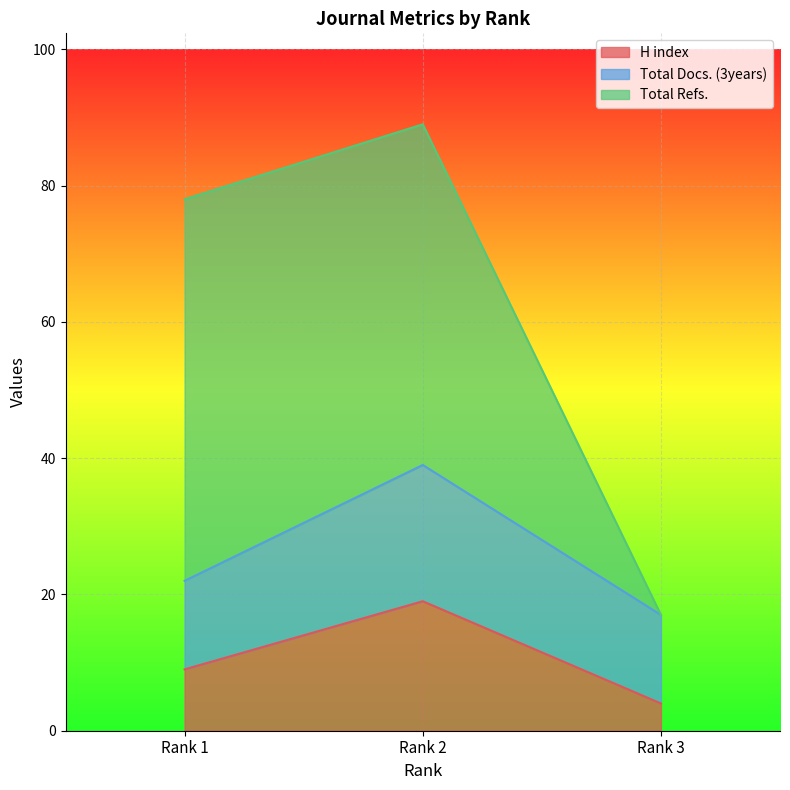

List the labels in order of H index value, largest first.

Rank 2, Rank 1, Rank 3